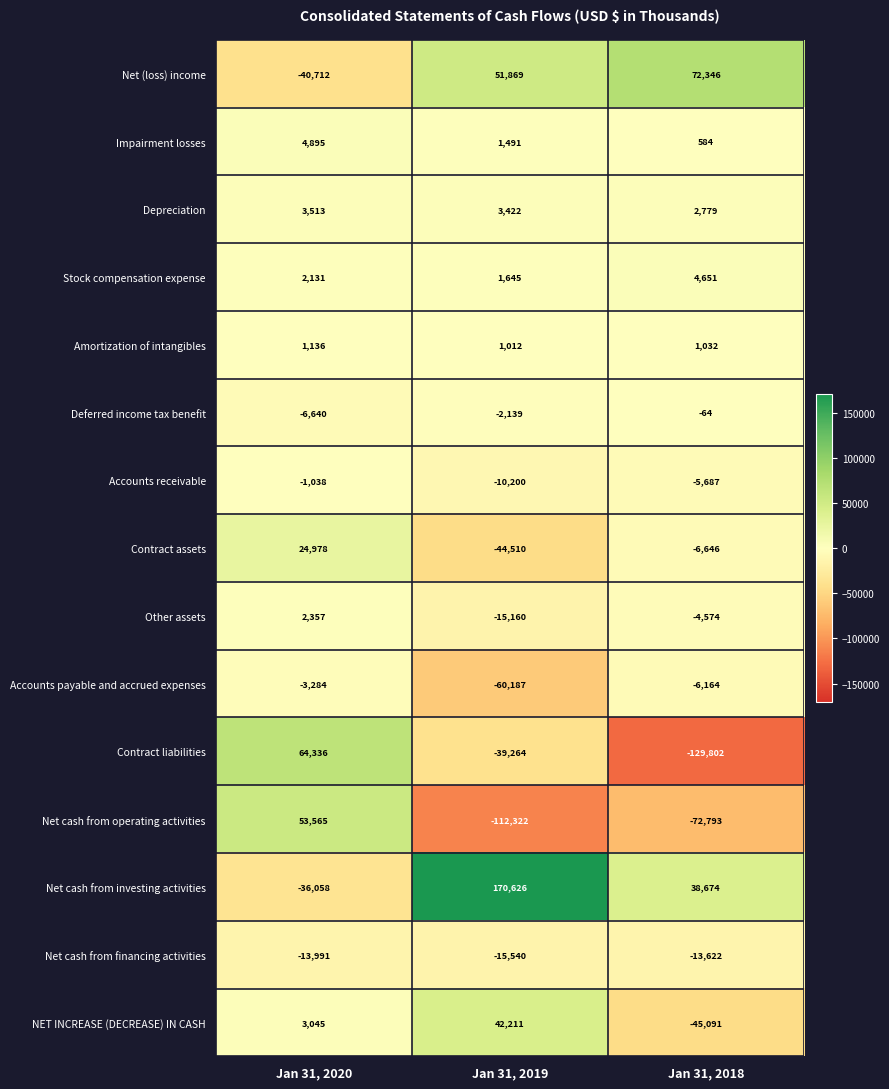

List the series in order of their peak value, lowest first.

Net cash from financing activities, Accounts payable and accrued expenses, Accounts receivable, Deferred income tax benefit, Amortization of intangibles, Other assets, Depreciation, Stock compensation expense, Impairment losses, Contract assets, NET INCREASE (DECREASE) IN CASH, Net cash from operating activities, Contract liabilities, Net (loss) income, Net cash from investing activities